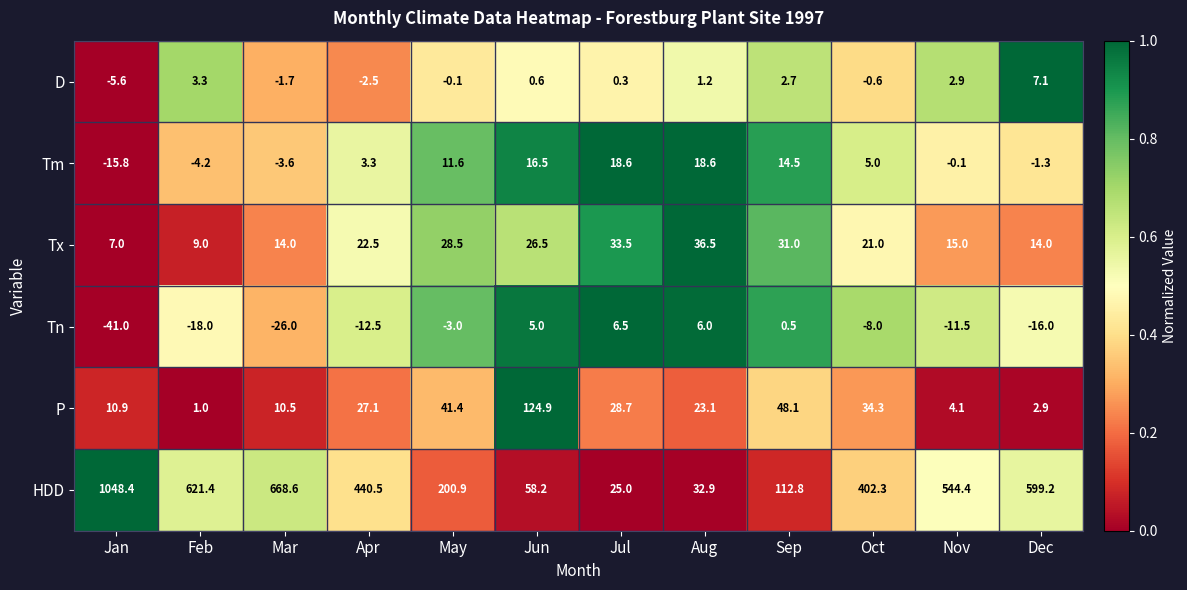

What is the difference between the Tm values at Nov and Oct?

5.1